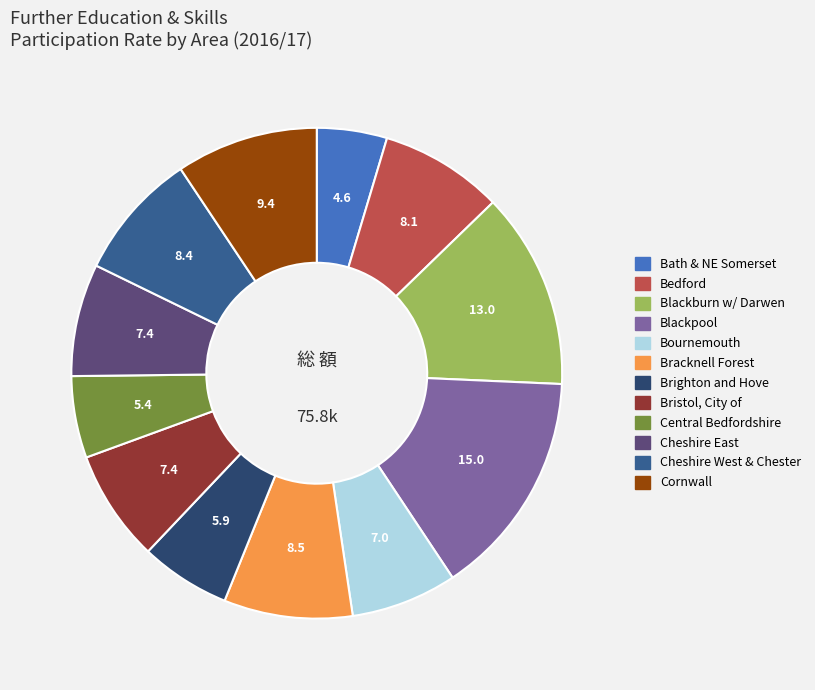

Is there a majority slice in this chart?

No